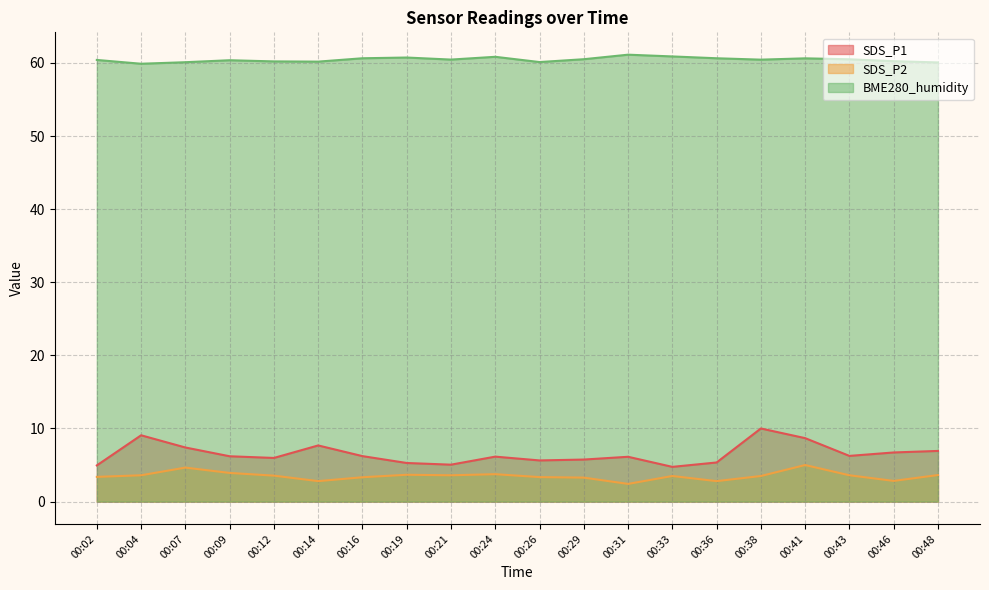

In SDS_P2, how many points are higher than both neighbors (excluding endpoints)?

5